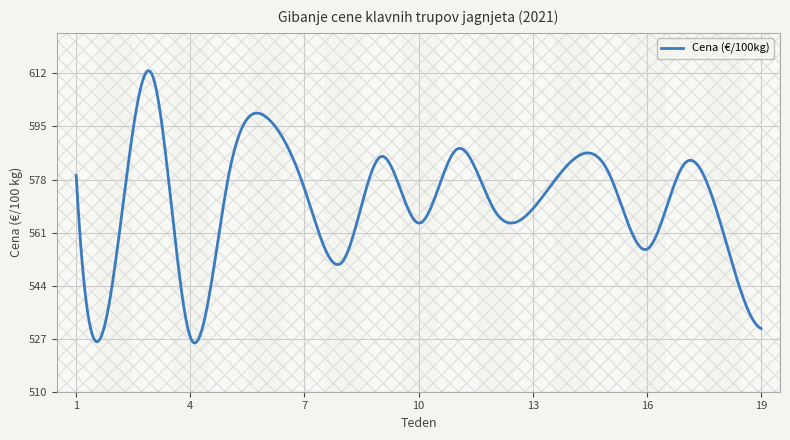

Reading right to left, transcribe all the data shown in this chart.

530.3	561.4	583.2	555.7	580.1	583.7	568.6	568.1	587.7	564.0	585.3	551.7	575.1	598.0	578.8	527.5	611.5	548.6	579.3